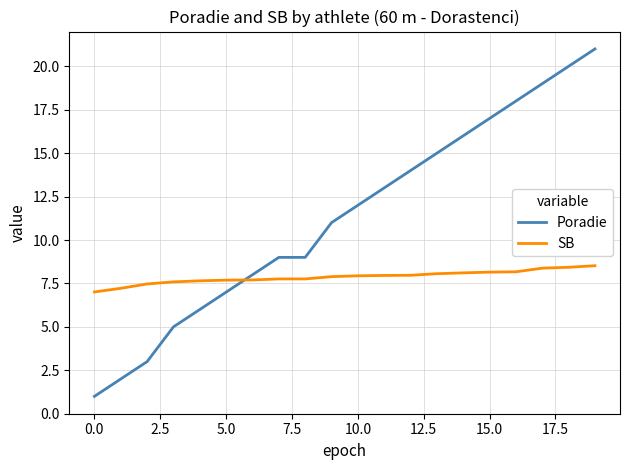

Which series has the widest spread of values?

Poradie